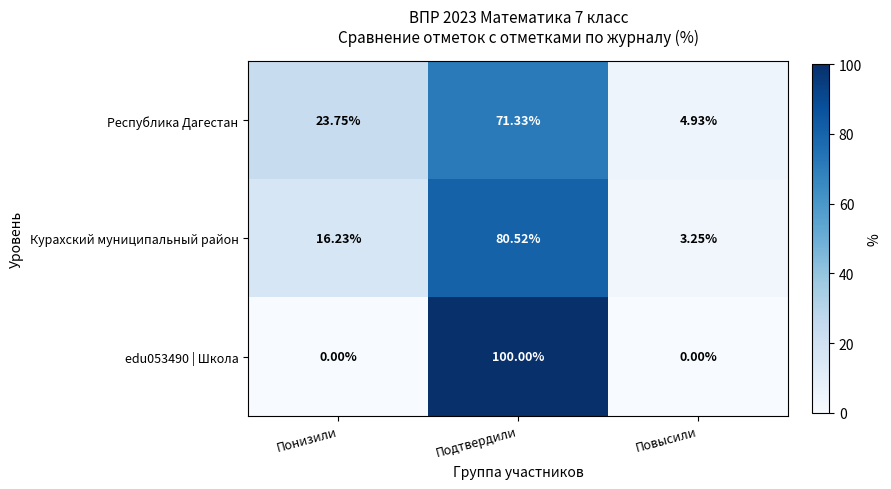

Which series changed the most between Понизили and Повысили?

Республика Дагестан